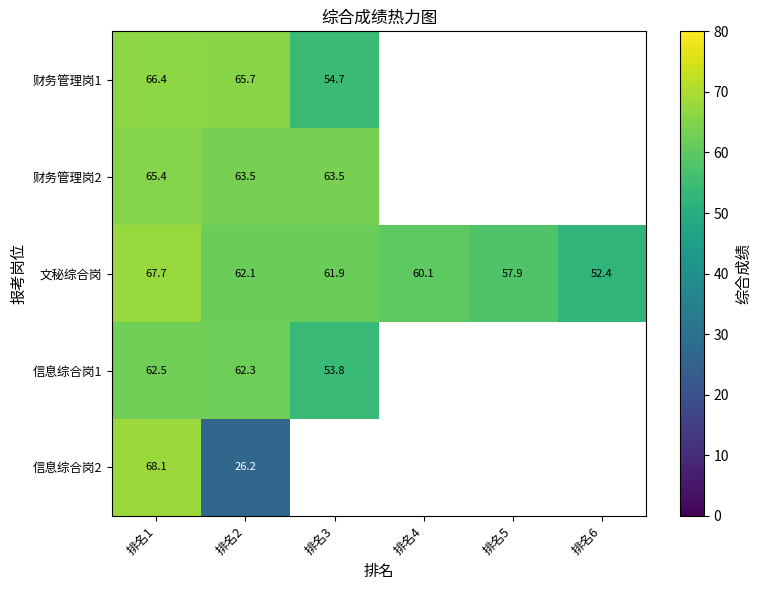

At how many categories does at least one series exceed 35?

6